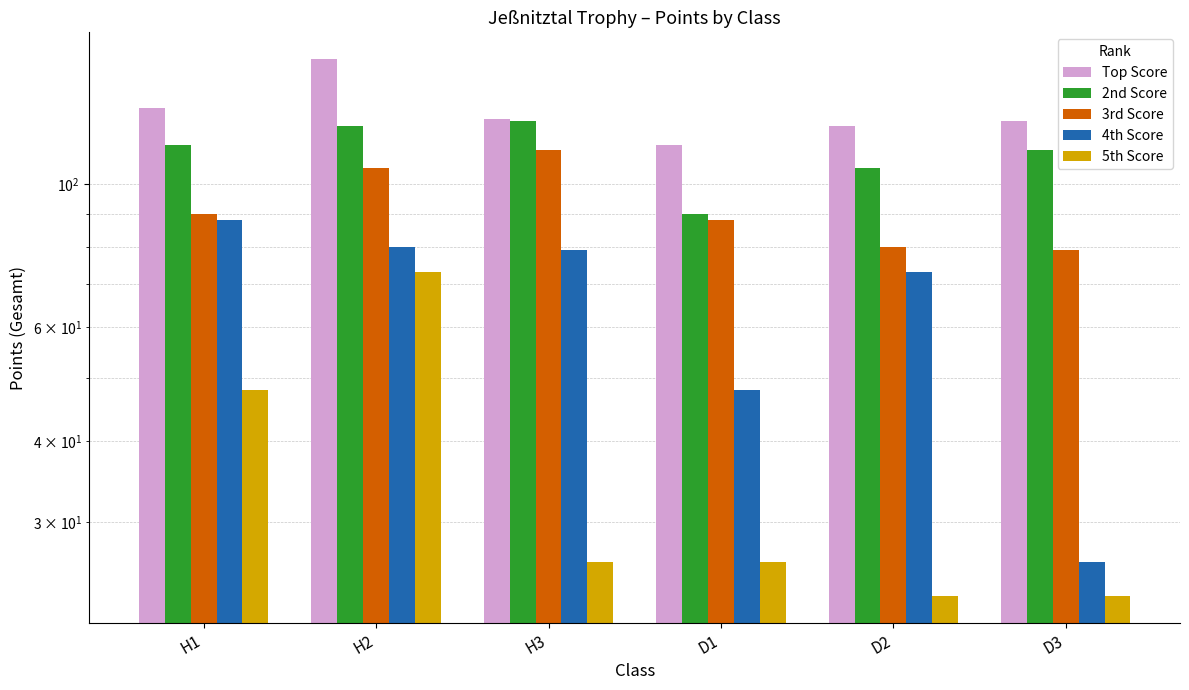

How many values in the 3rd Score series exceed 90?

2